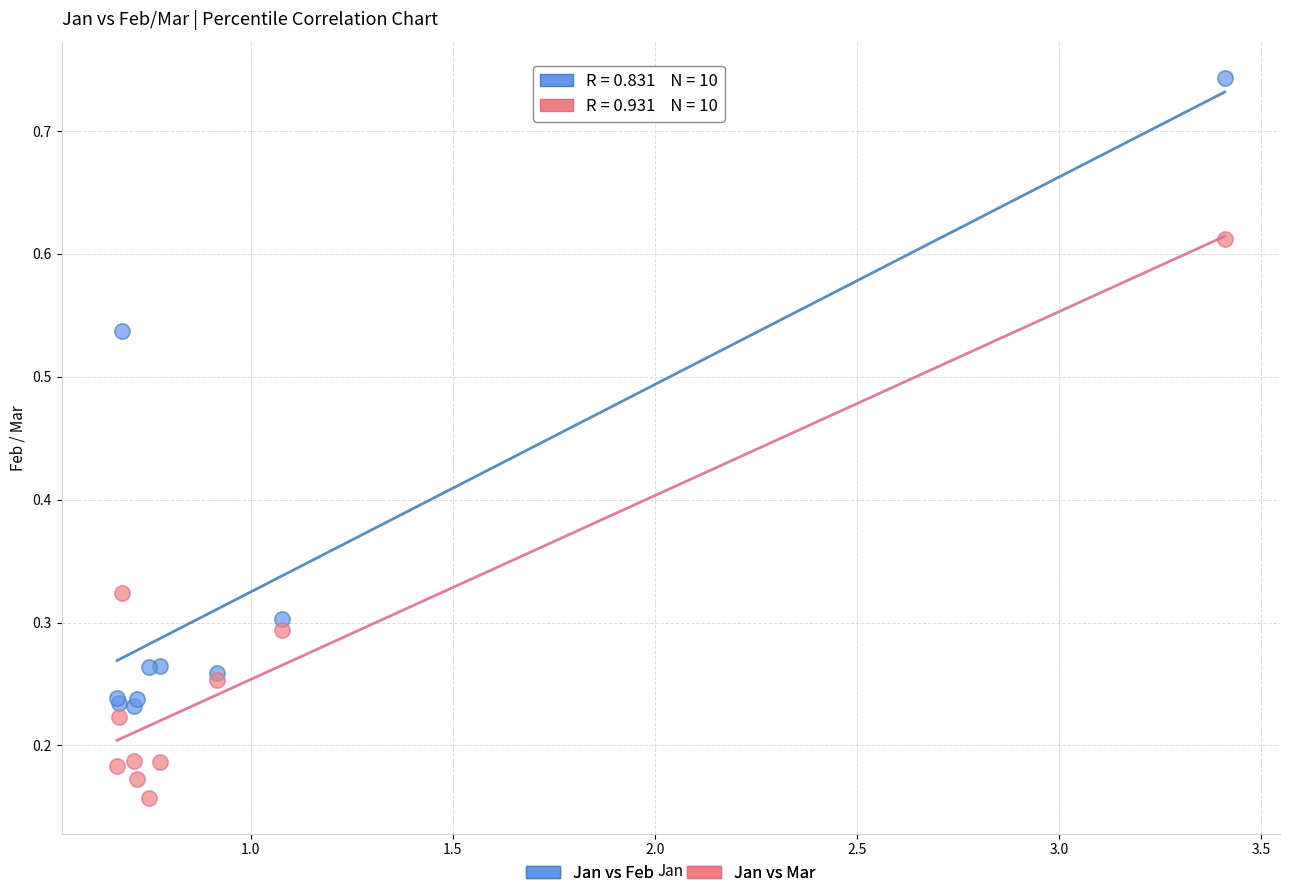

Which series has the largest Y range (max minus min)?

Jan vs Feb